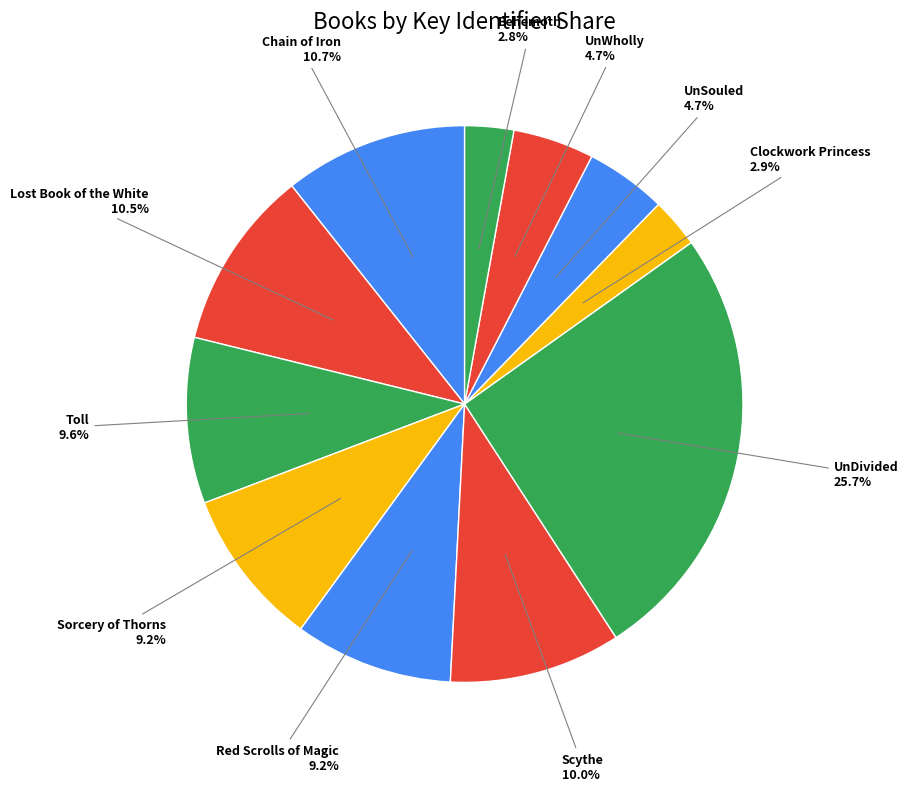

What percentage do UnDivided and Red Scrolls of Magic together represent?

34.9%